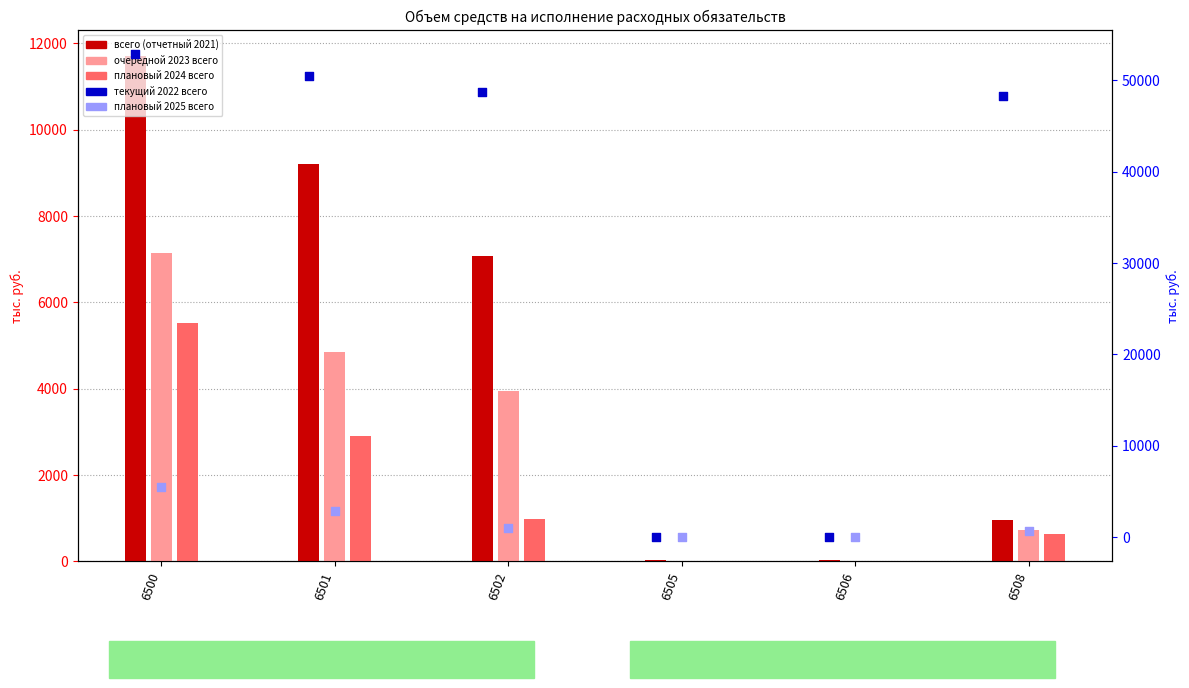

Which series has the widest spread of Y values?

текущий 2022 всего (col_42)